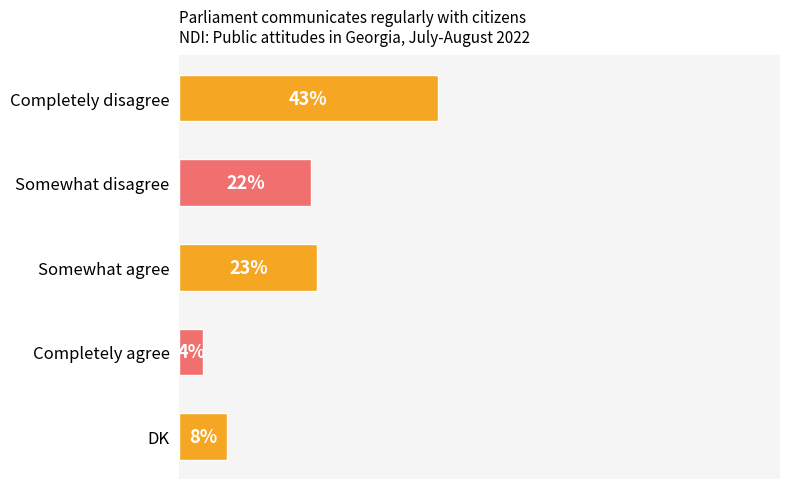

Which label corresponds to the smallest value in the chart?

Completely agree